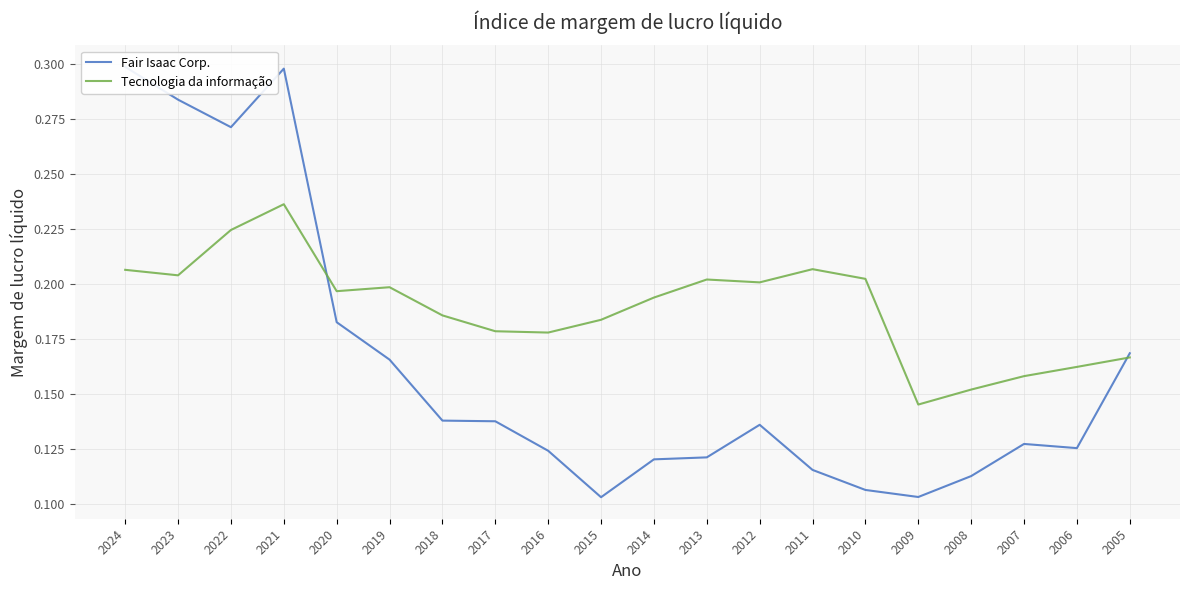

The Fair Isaac Corp. series shows 0.1 at 2011. True or false?

True